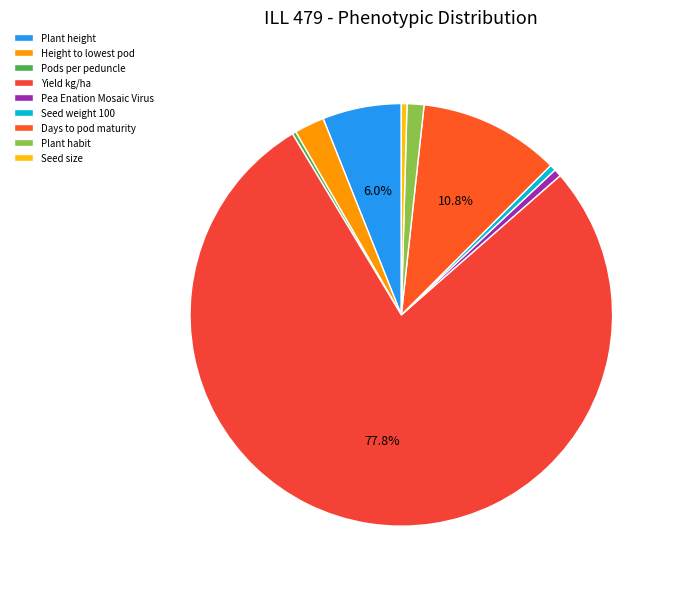

True or false: Plant height accounts for 6% of the total.

True